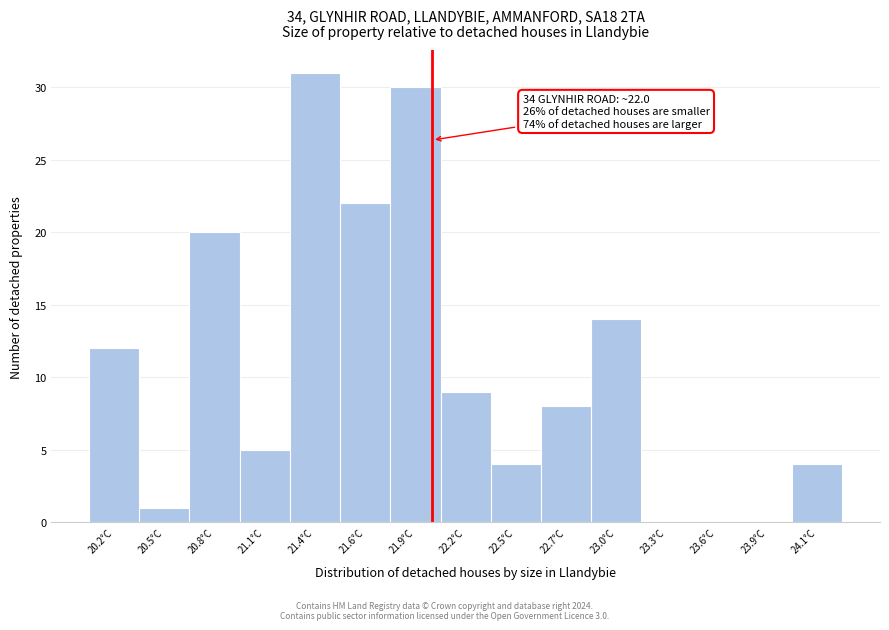

Reading left to right, extract all data points from this chart.

20.2°C=12	20.5°C=1	20.8°C=20	21.1°C=5	21.4°C=31	21.6°C=22	21.9°C=30	22.2°C=9	22.5°C=4	22.7°C=8	23.0°C=14	23.3°C=0	23.6°C=0	23.9°C=0	24.1°C=4